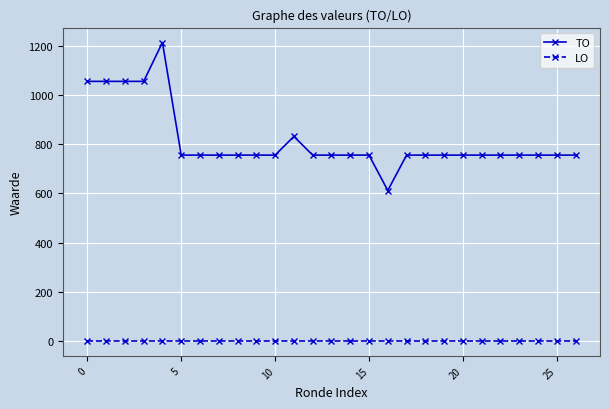

List the series in order of their overall mean, lowest first.

LO, TO